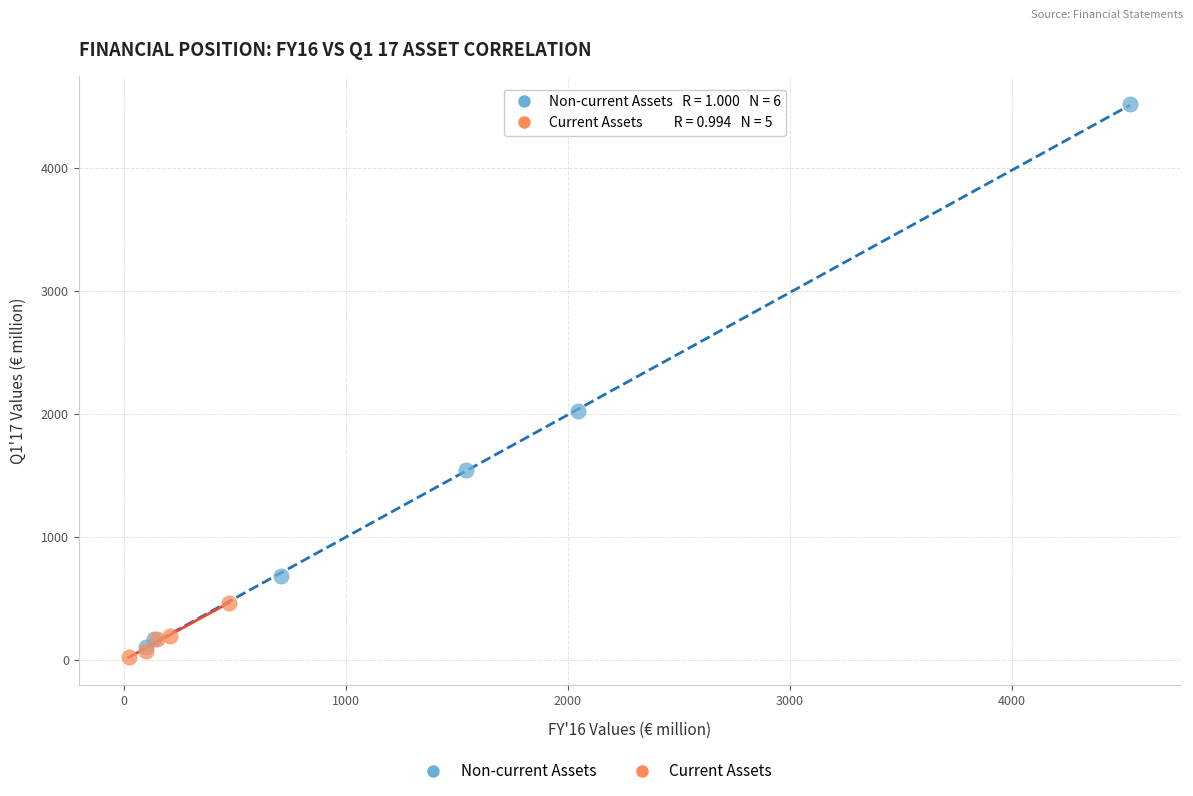

Which series reaches the maximum Y coordinate?

Non-current Assets